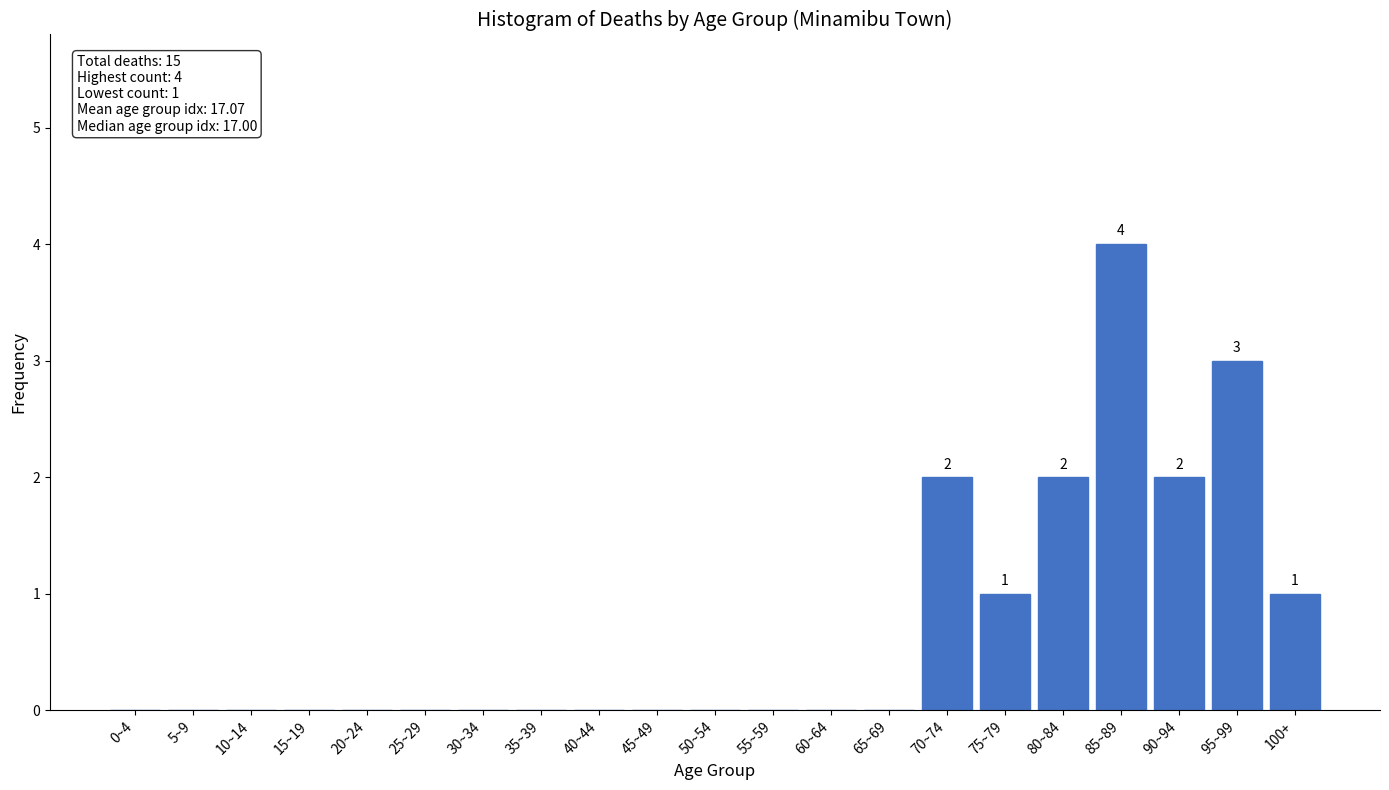

Reading left to right, extract all data points from this chart.

0~4=0	5~9=0	10~14=0	15~19=0	20~24=0	25~29=0	30~34=0	35~39=0	40~44=0	45~49=0	50~54=0	55~59=0	60~64=0	65~69=0	70~74=2	75~79=1	80~84=2	85~89=4	90~94=2	95~99=3	100+=1